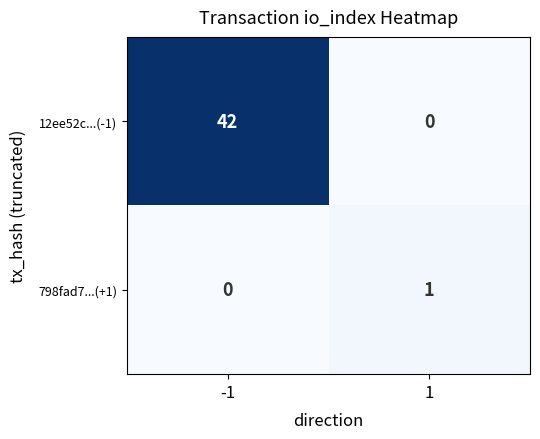

List the series in order of their peak value, highest first.

12ee52c...(-1), 798fad7...(+1)